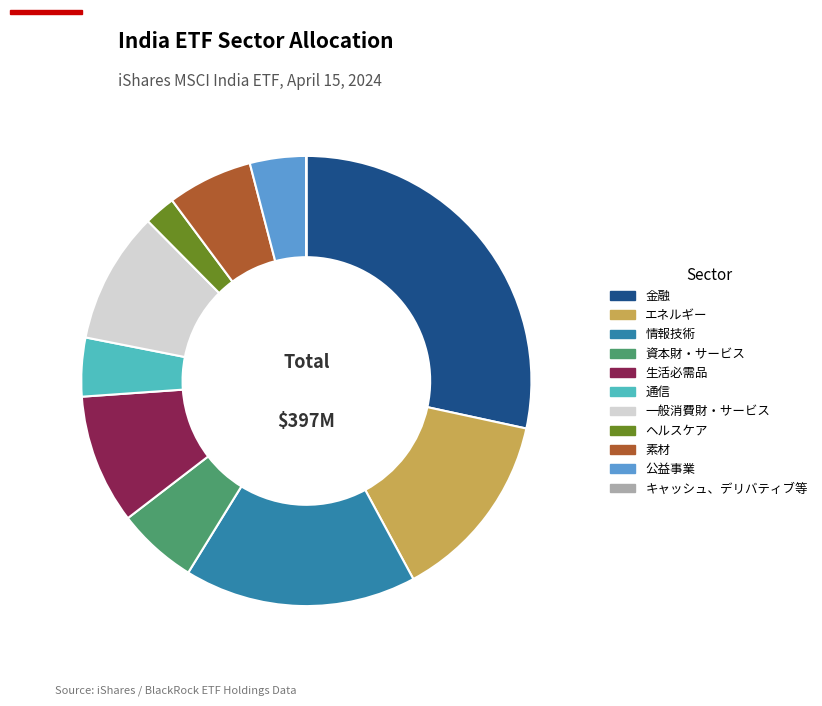

Which has a higher value, 金融 or 素材?

金融